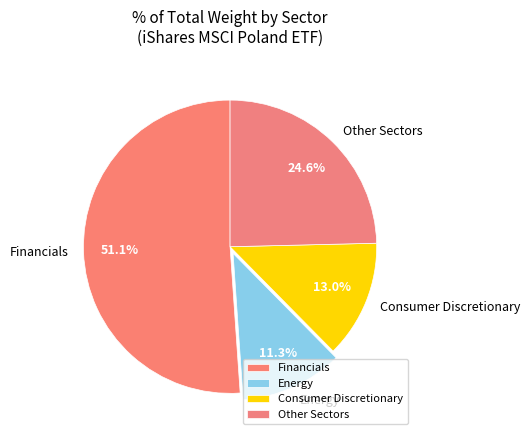

Which category has the biggest portion of the pie?

Financials